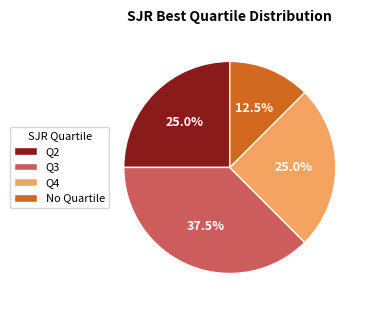

How many slices are in this pie chart?

4